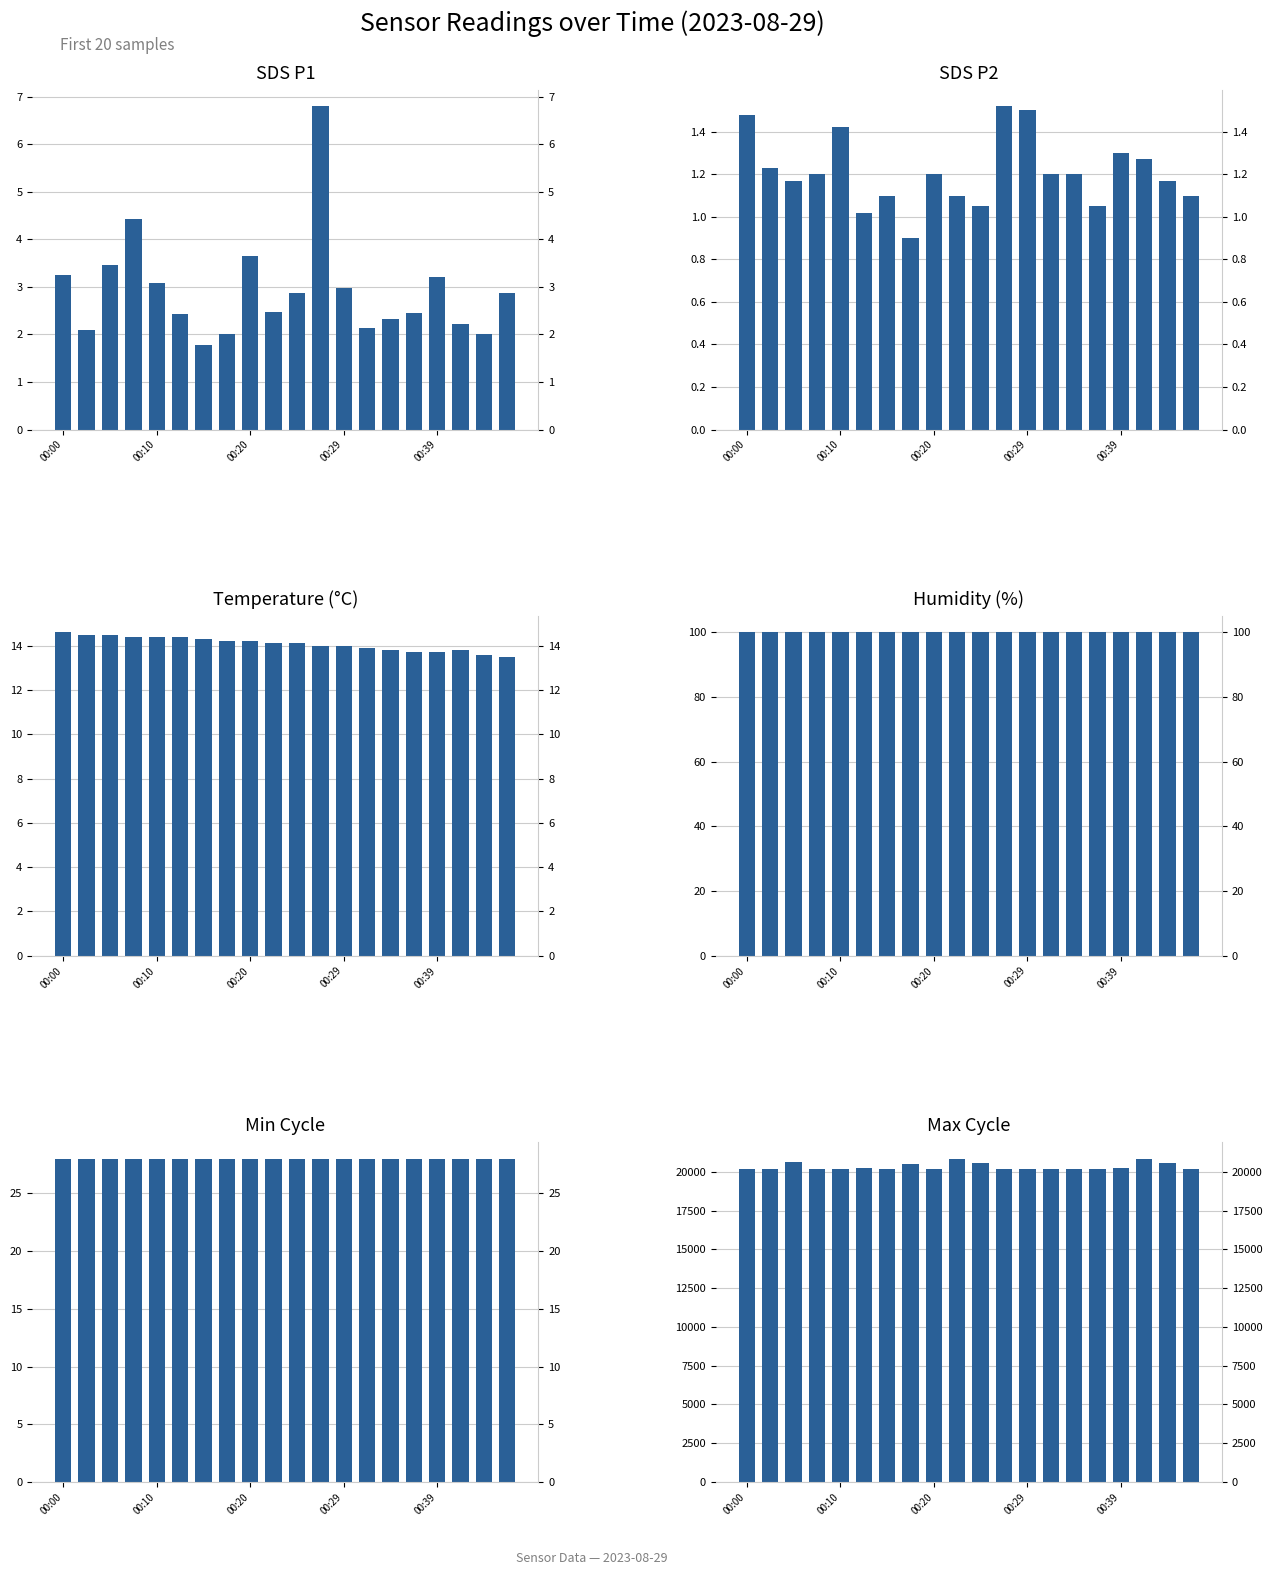

Reading right to left, what are all the values shown in this chart?

SDS_P1: 2.9	2.0	2.2	3.2	2.5	2.3	2.1	3.0	6.8	2.9	2.5	3.6	2.0	1.8	2.4	3.1	4.4	3.5	2.1	3.2
SDS_P2: 1.1	1.2	1.3	1.3	1.1	1.2	1.2	1.5	1.5	1.1	1.1	1.2	0.9	1.1	1.0	1.4	1.2	1.2	1.2	1.5
Temp: 13.5	13.6	13.8	13.7	13.7	13.8	13.9	14.0	14.0	14.1	14.1	14.2	14.2	14.3	14.4	14.4	14.4	14.5	14.5	14.6
Humidity: 99.9	99.9	99.9	99.9	99.9	99.9	99.9	99.9	99.9	99.9	99.9	99.9	99.9	99.9	99.9	99.9	99.9	99.9	99.9	99.9
Min_cycle: 28.0	28.0	28.0	28.0	28.0	28.0	28.0	28.0	28.0	28.0	28.0	28.0	28.0	28.0	28.0	28.0	28.0	28.0	28.0	28.0
Max_cycle: 20200.0	20539.0	20847.0	20213.0	20173.0	20177.0	20173.0	20189.0	20203.0	20586.0	20795.0	20177.0	20512.0	20169.0	20264.0	20176.0	20177.0	20624.0	20173.0	20201.0